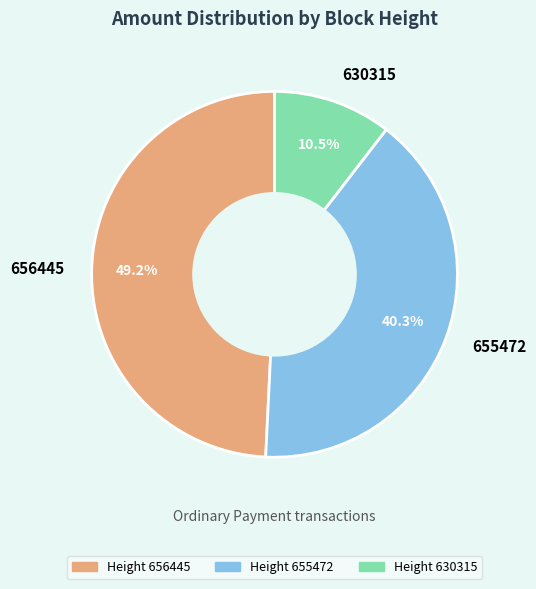

Which slice is the largest?

656445